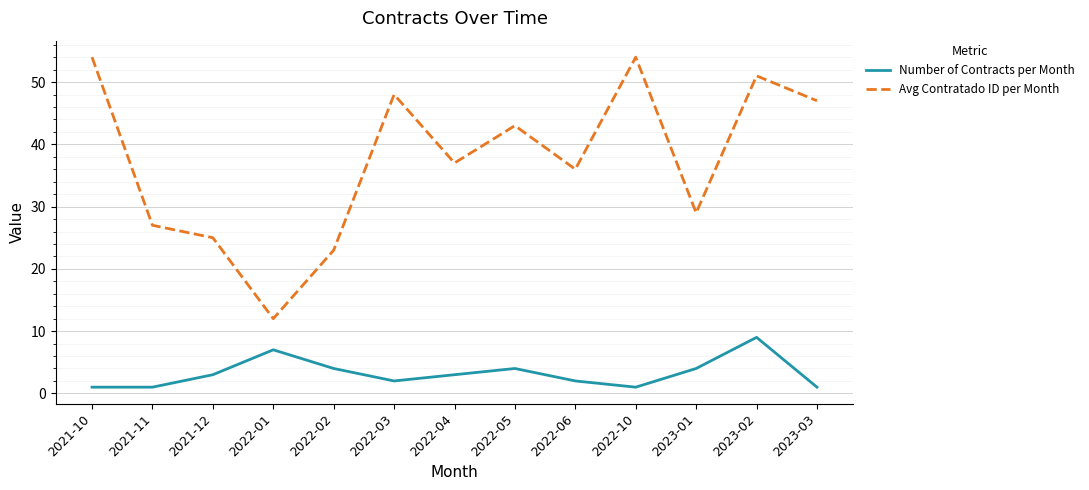

Reading left to right, list all the values displayed in this chart.

Number of Contracts per Month: 2021-10=1	2021-11=1	2021-12=3	2022-01=7	2022-02=4	2022-03=2	2022-04=3	2022-05=4	2022-06=2	2022-10=1	2023-01=4	2023-02=9	2023-03=1
Avg Contratado ID per Month: 2021-10=54	2021-11=27	2021-12=25	2022-01=12	2022-02=23	2022-03=48	2022-04=37	2022-05=43	2022-06=36	2022-10=54	2023-01=29	2023-02=51	2023-03=47